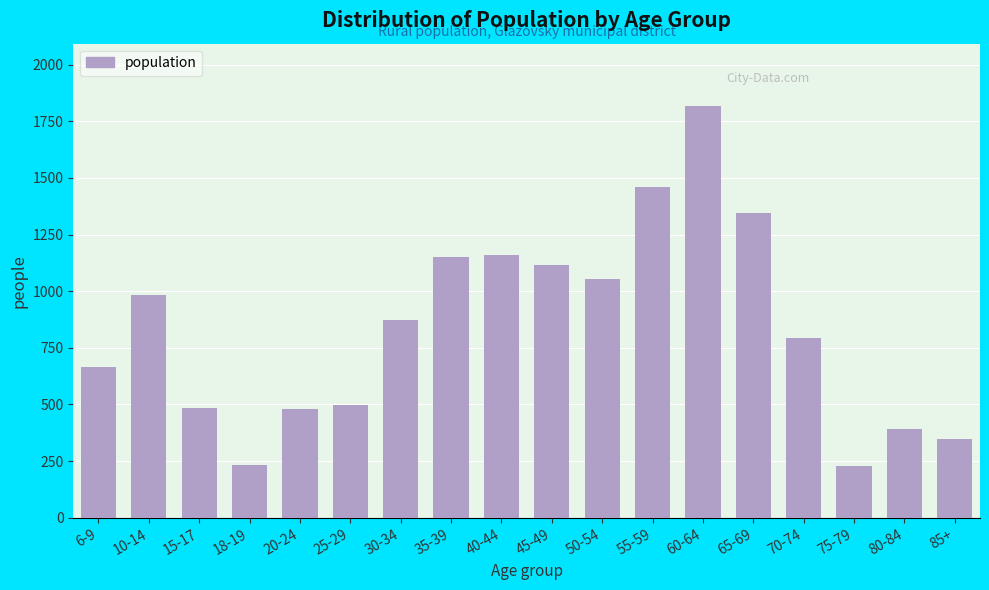

The value at 10-14 is 1487. True or false?

False